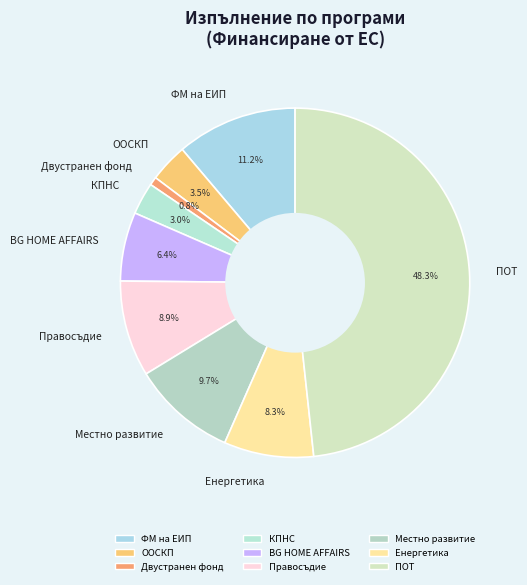

The КПНС slice represents 10% of the pie. True or false?

False